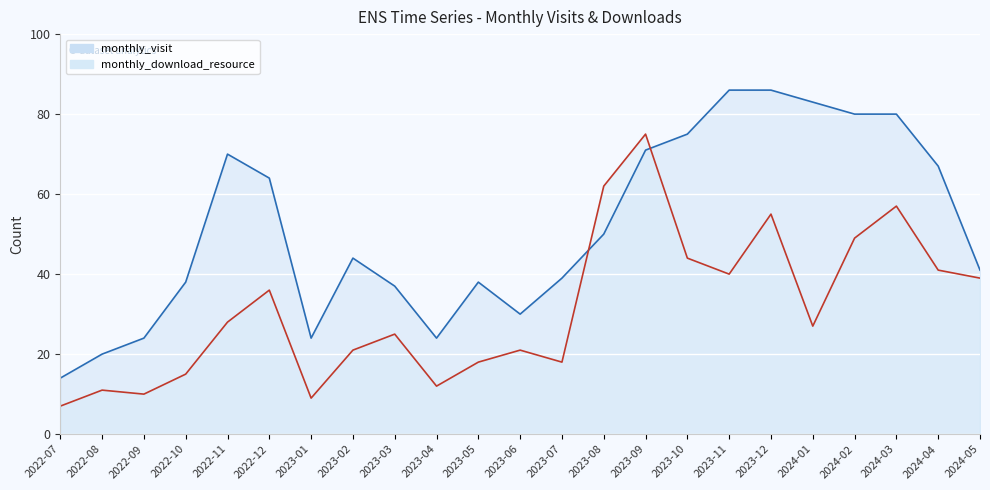

Rank the series by their maximum value, from highest to lowest.

monthly_visit, monthly_download_resource